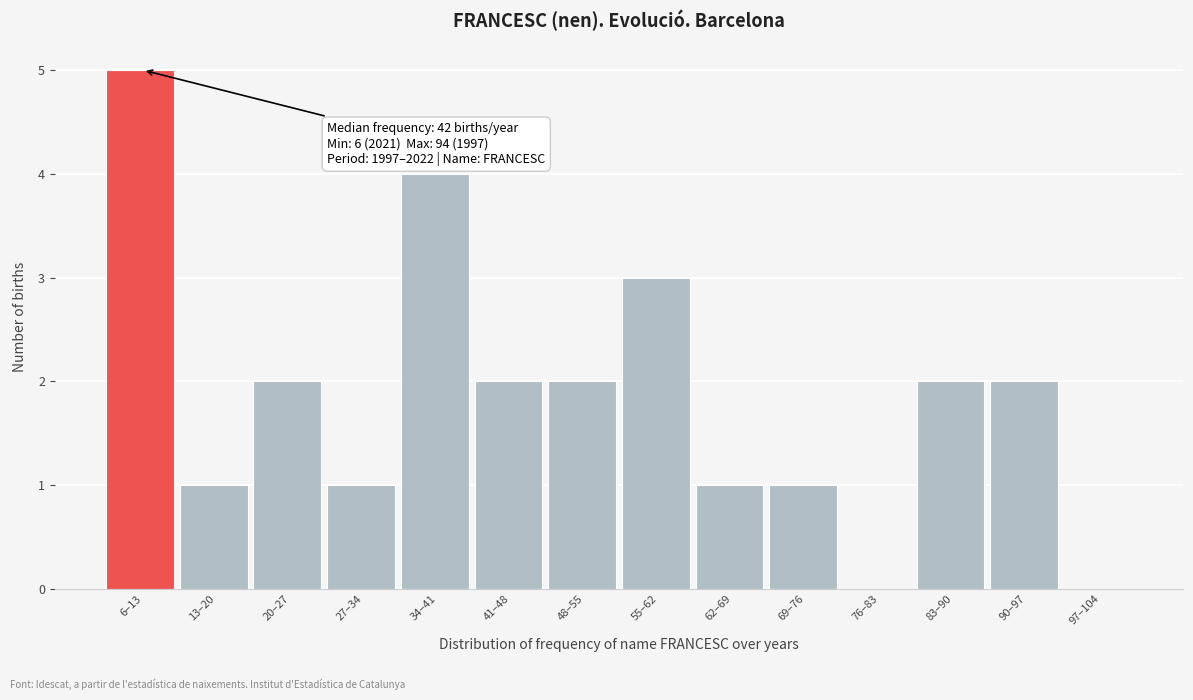

Reading left to right, extract all data points from this chart.

6–13=5	13–20=1	20–27=2	27–34=1	34–41=4	41–48=2	48–55=2	55–62=3	62–69=1	69–76=1	76–83=0	83–90=2	90–97=2	97–104=0